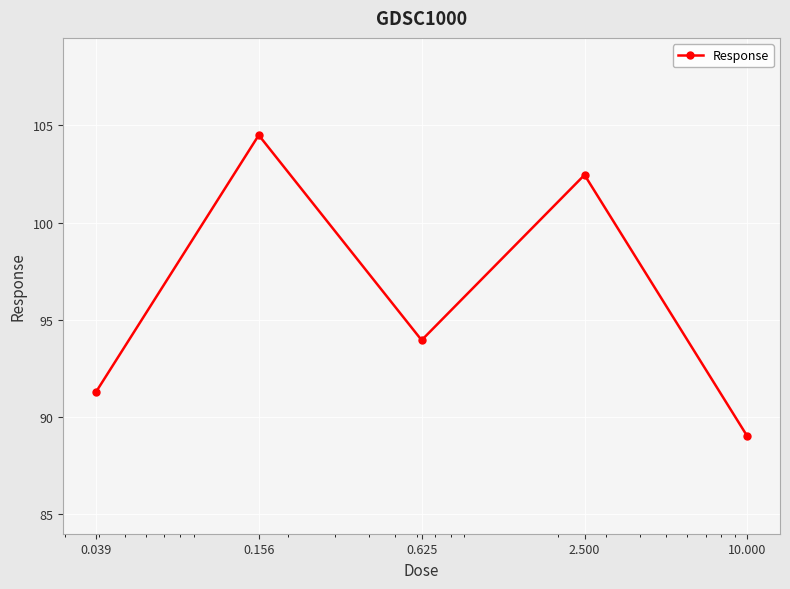

How many points are higher than both their immediate neighbors (excluding endpoints)?

2